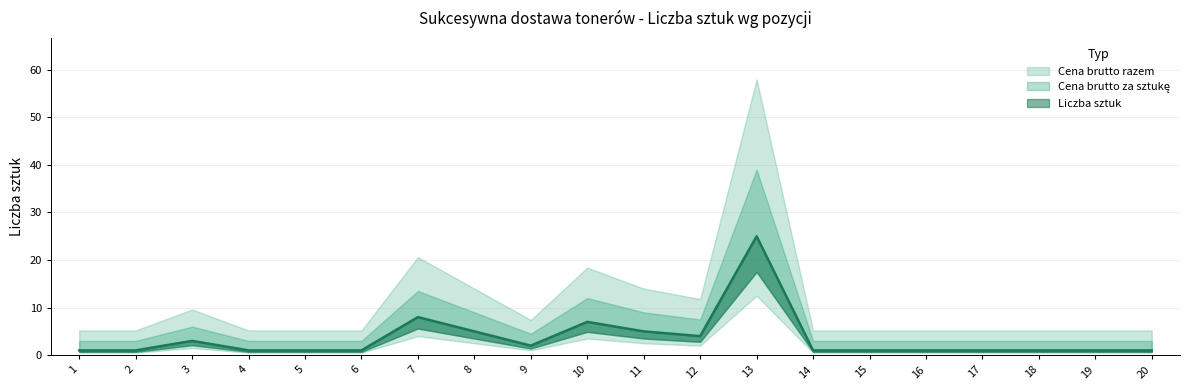

The value of Liczba sztuk at 5 is 1. True or false?

True